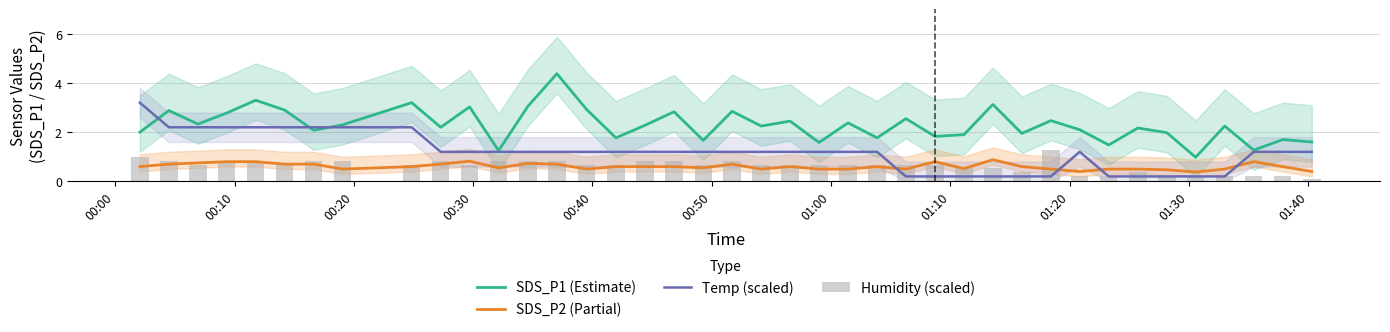

True or false: SDS_P2 (Partial) and Temp (scaled) intersect in this chart.

True